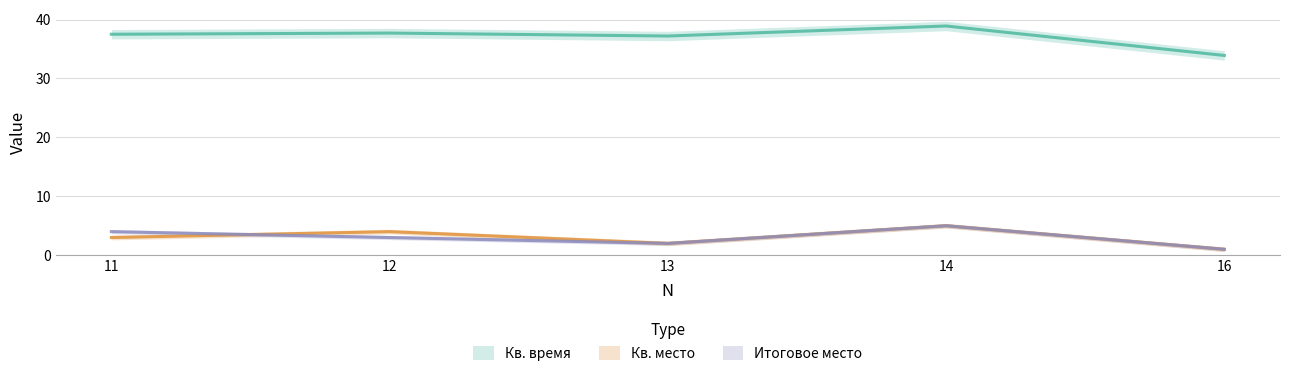

Where is the first local minimum for Кв. место?

13